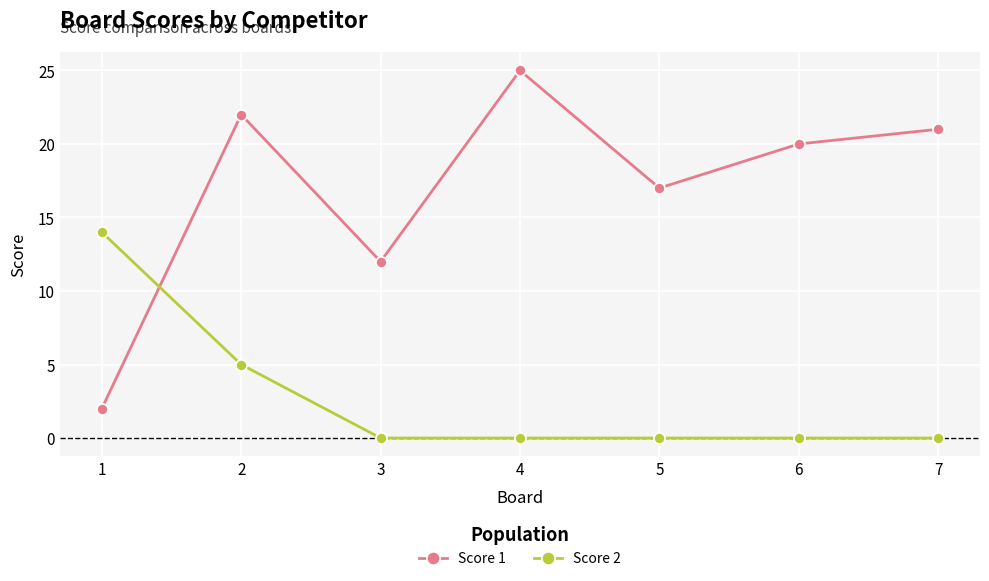

Does the chart have visible grid lines?

Yes